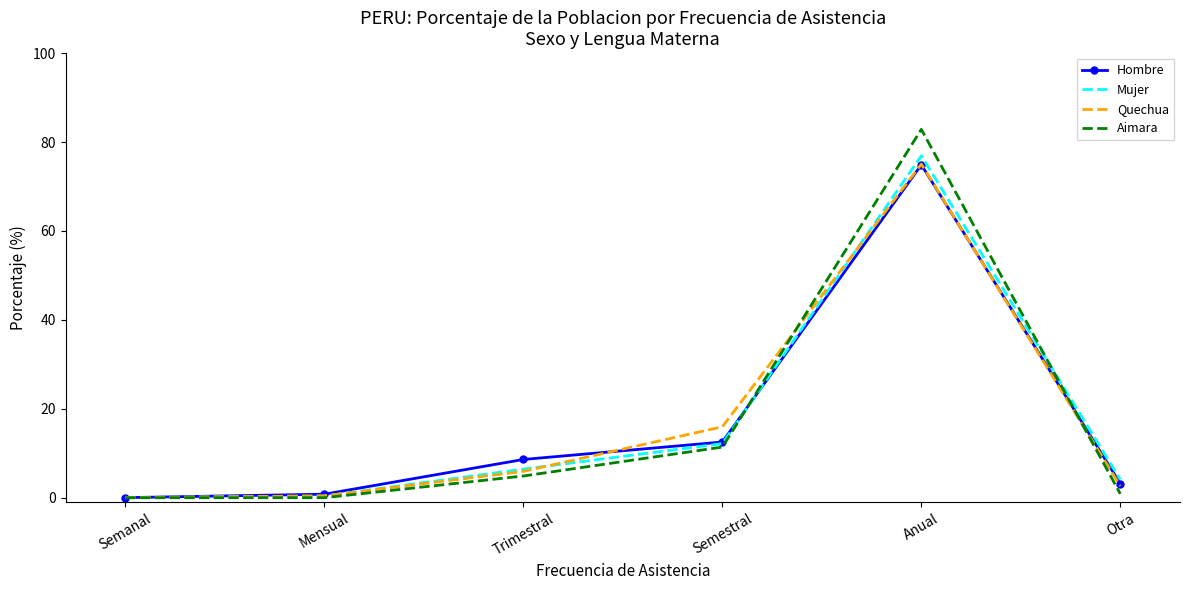

True or false: Hombre and Aimara cross at least once.

True